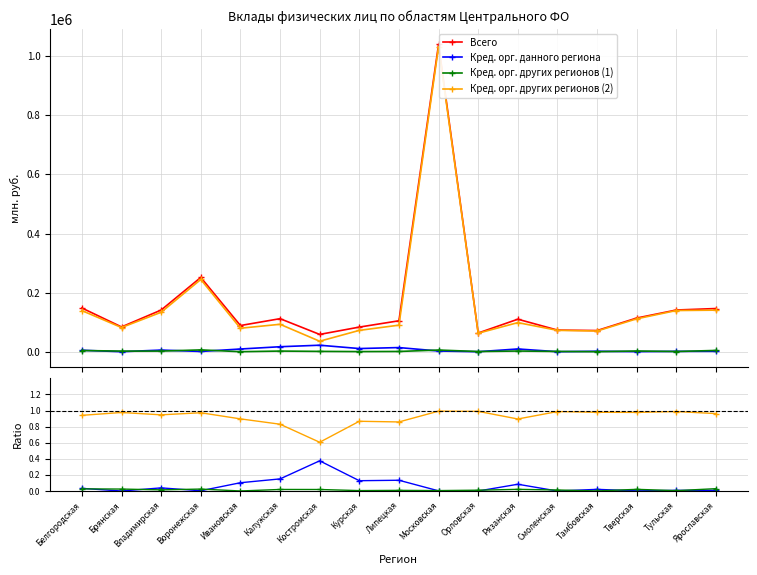

At which label does Всего first exceed 110008?

Белгородская